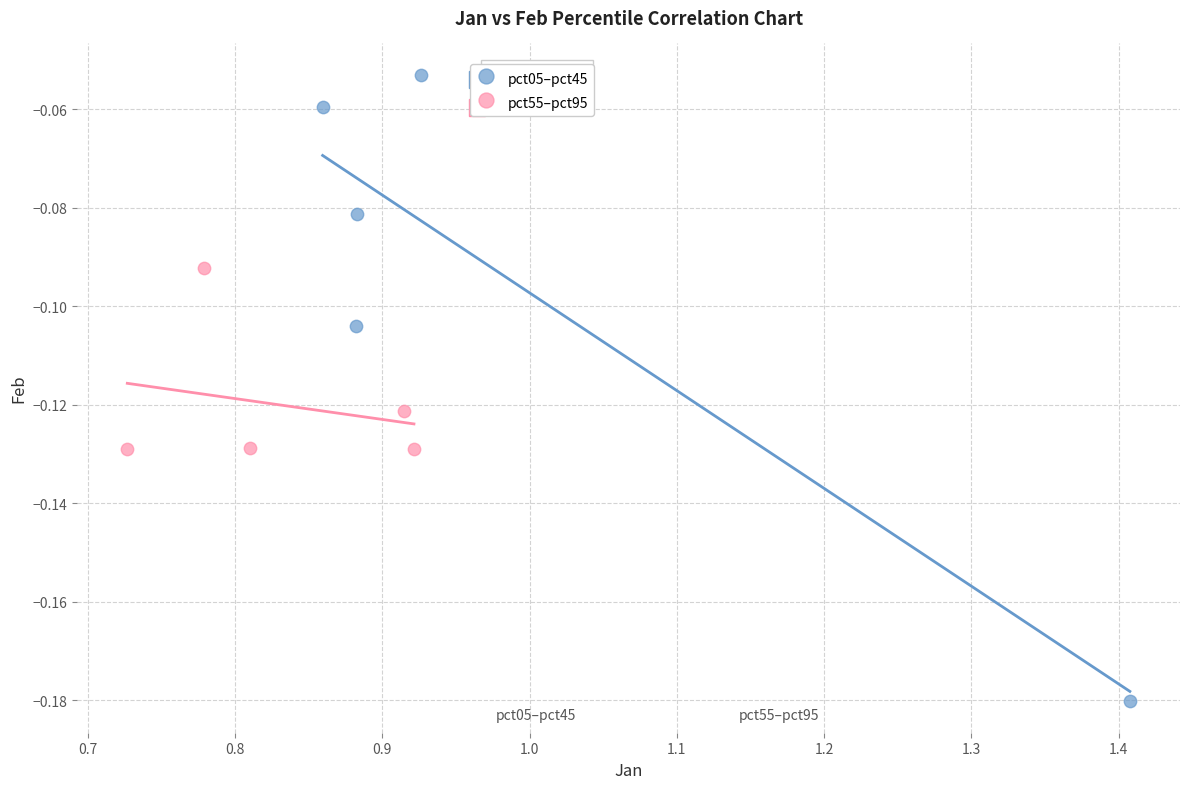

Which series has the widest spread of Y values?

pct05–pct45